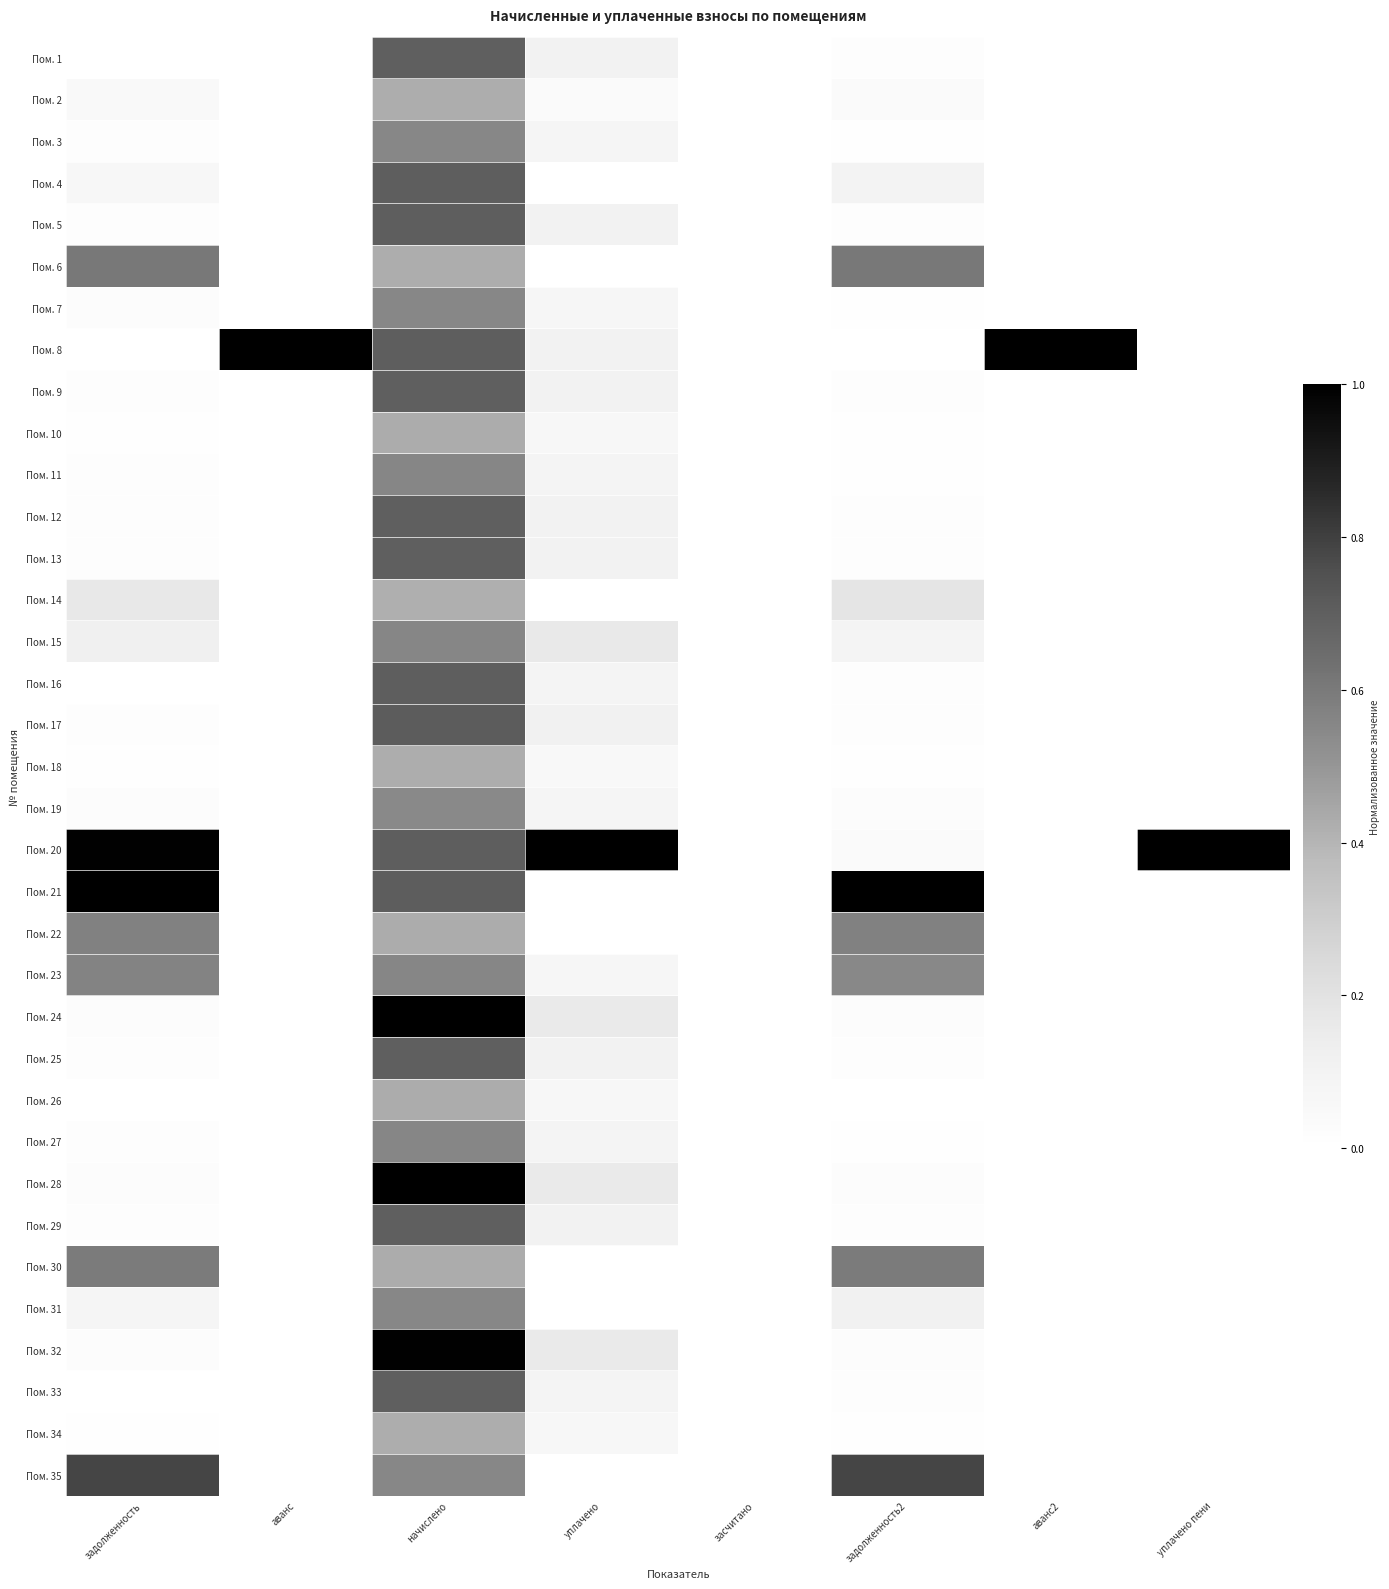

At how many categories does at least one series exceed 0?

7